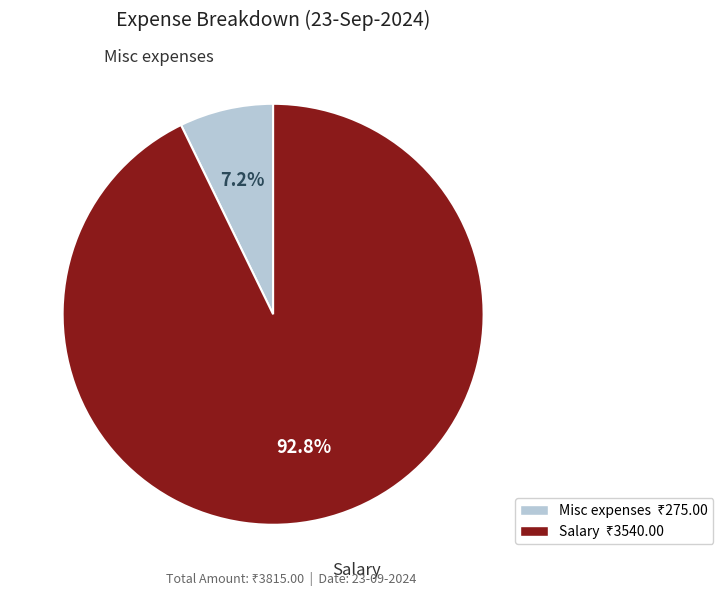

Combined, what portion of the pie is Salary and Misc expenses?

100.0%